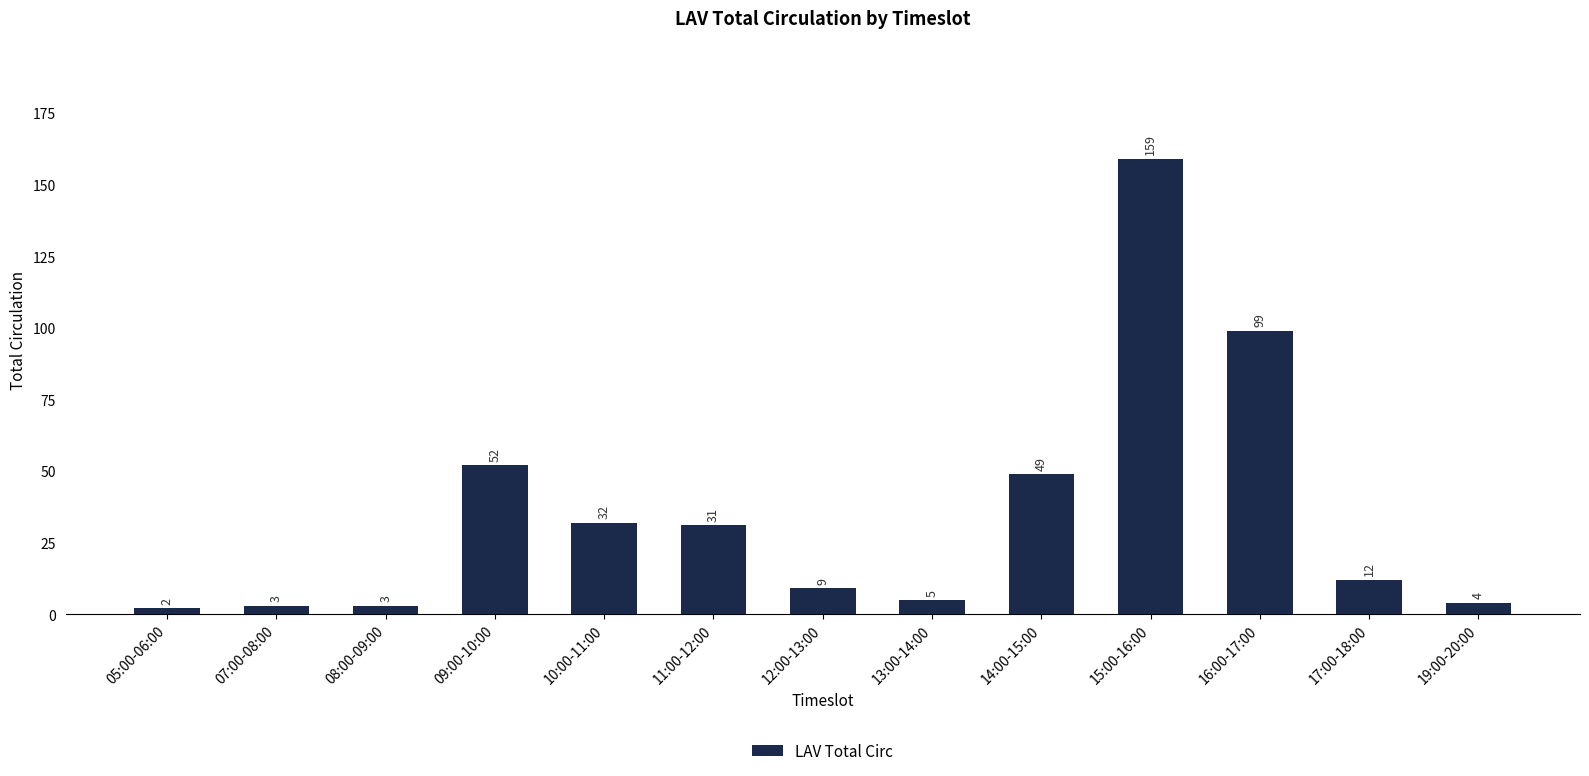

Which label corresponds to the smallest value in the chart?

05:00-06:00